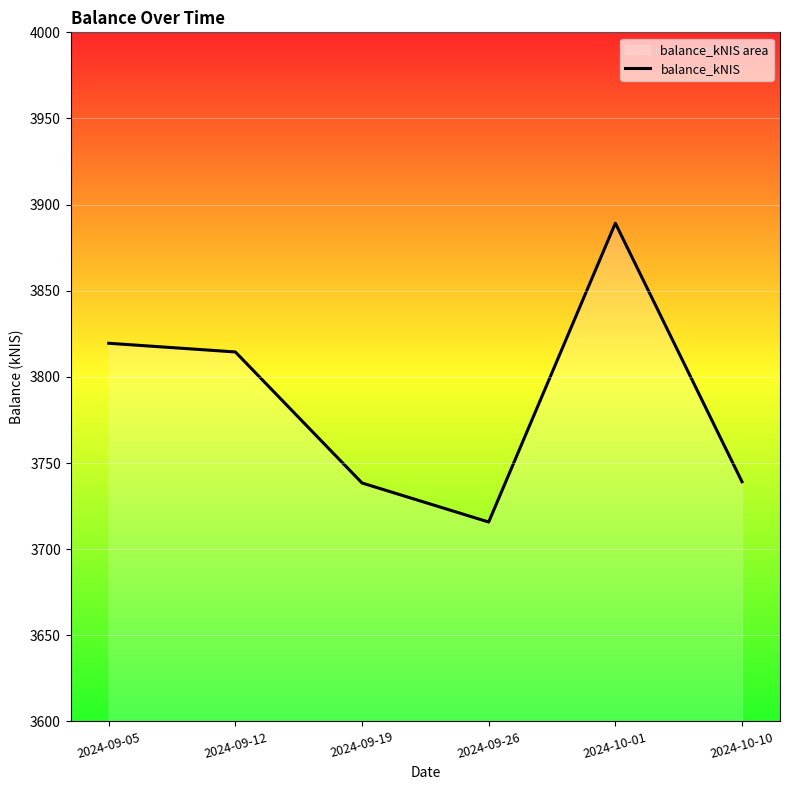

True or false: there are more than 1 points higher than both neighbors.

False